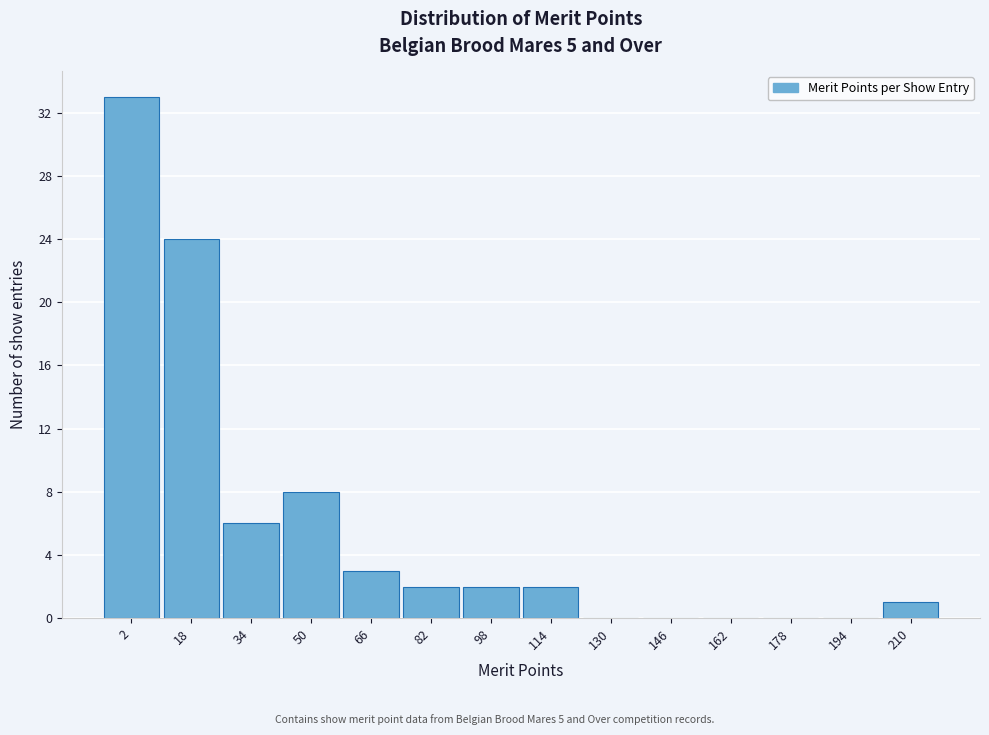

Reading left to right, extract all data points from this chart.

2=33	18=24	34=6	50=8	66=3	82=2	98=2	114=2	130=0	146=0	162=0	178=0	194=0	210=1